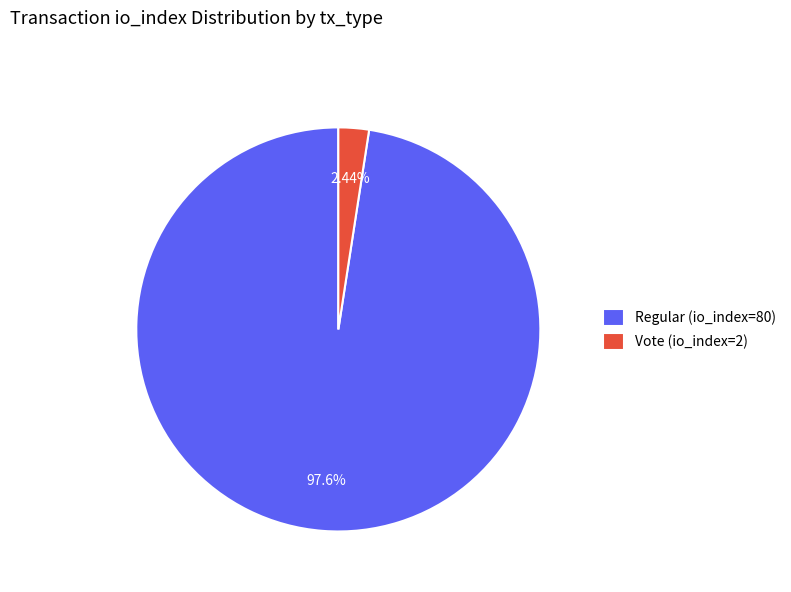

Does Vote (io_index=2) represent more than half of the total?

No